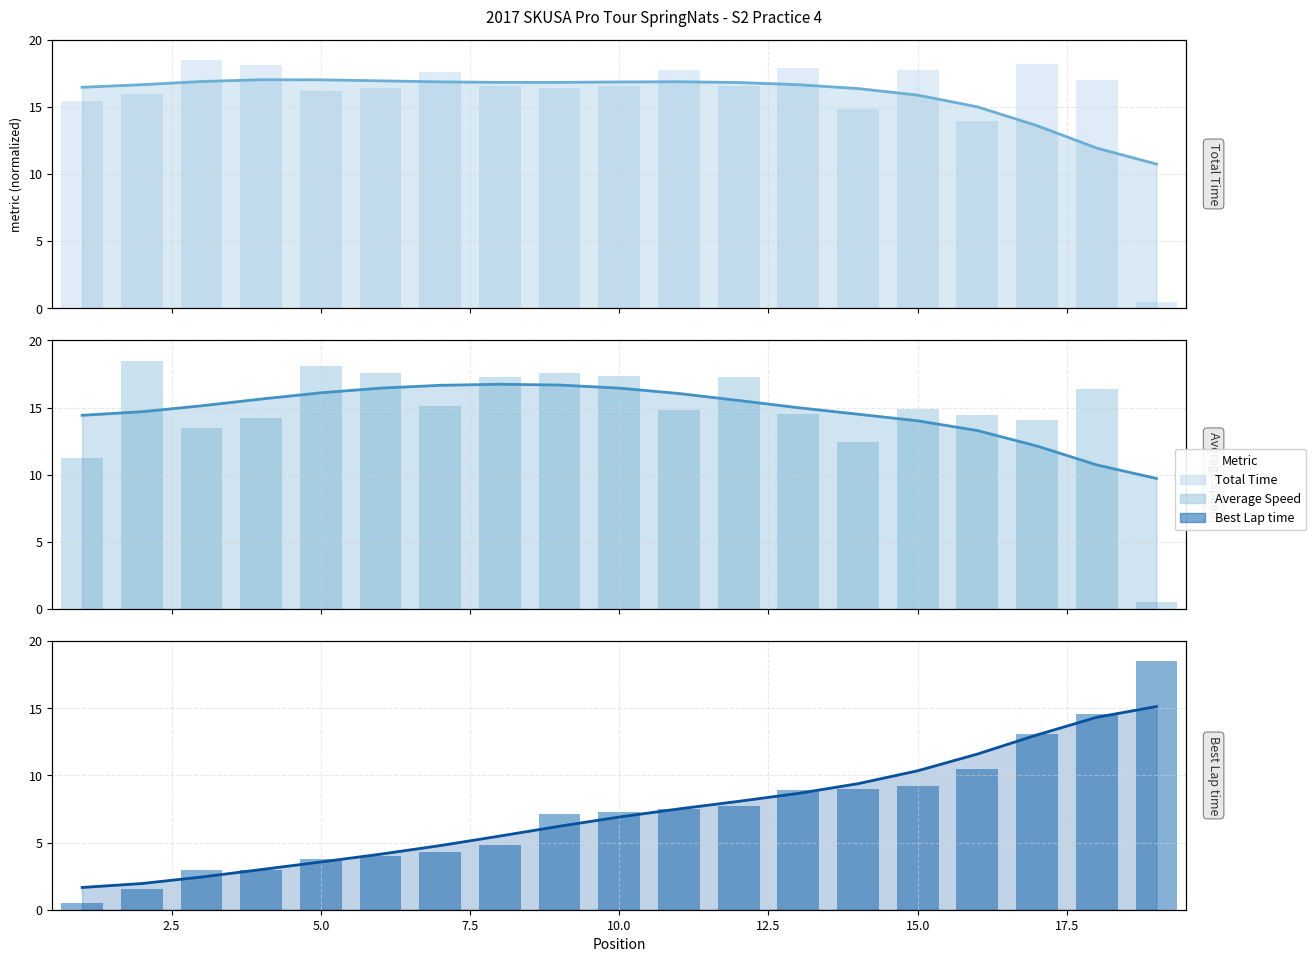

What is the highest value of the Total Time series?

18.5